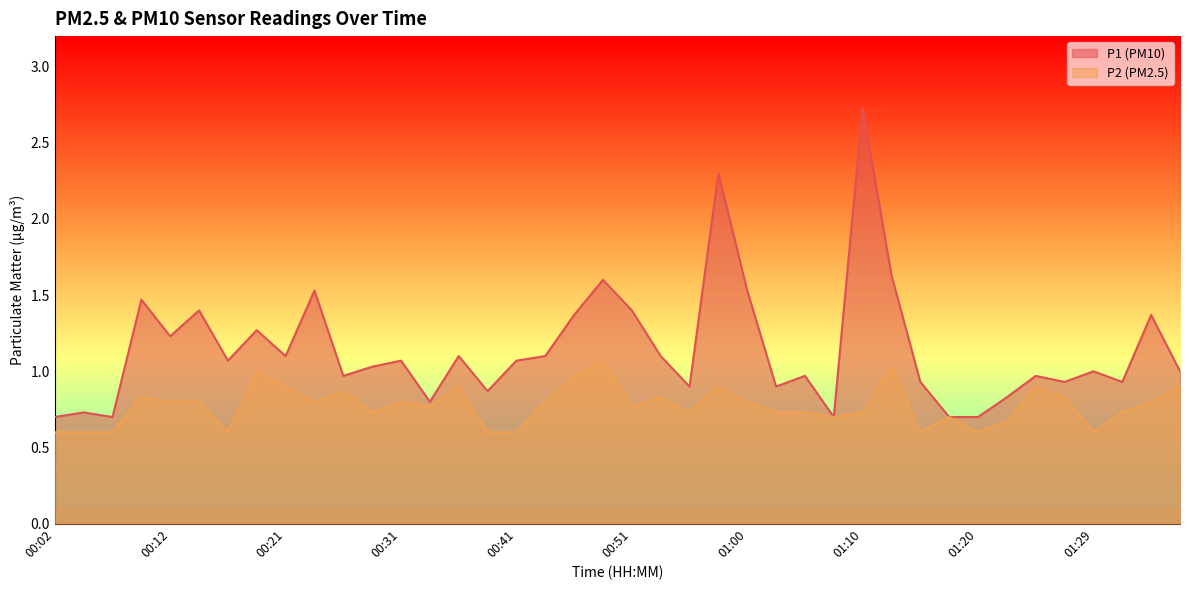

What are all the series names shown in the legend?

P1 (PM10), P2 (PM2.5)